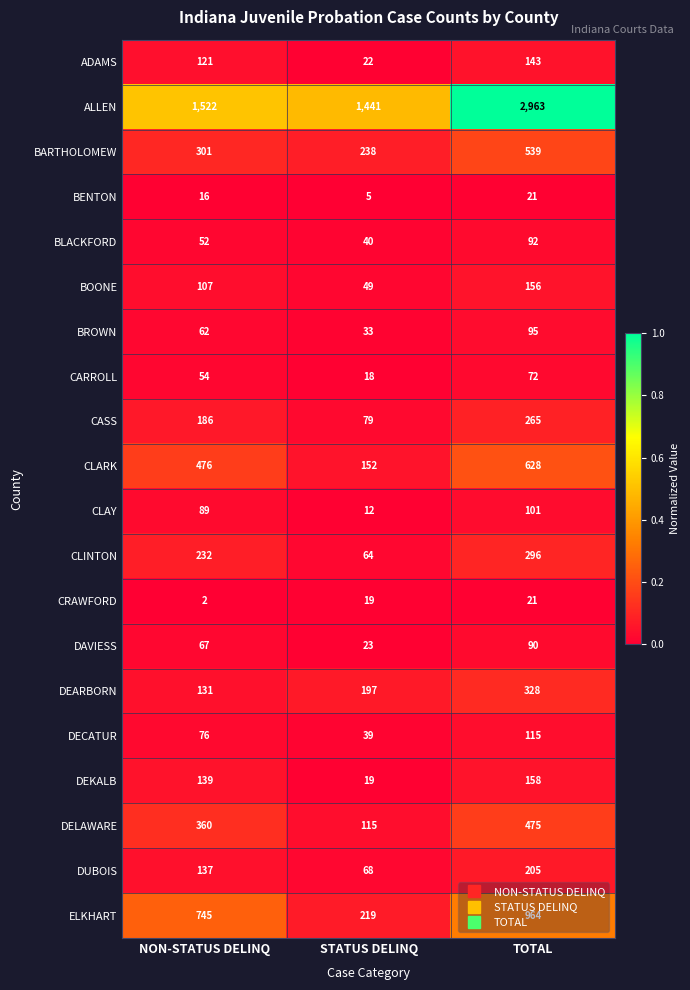

Is the value of DEKALB at TOTAL greater than the value of DAVIESS at TOTAL?

Yes